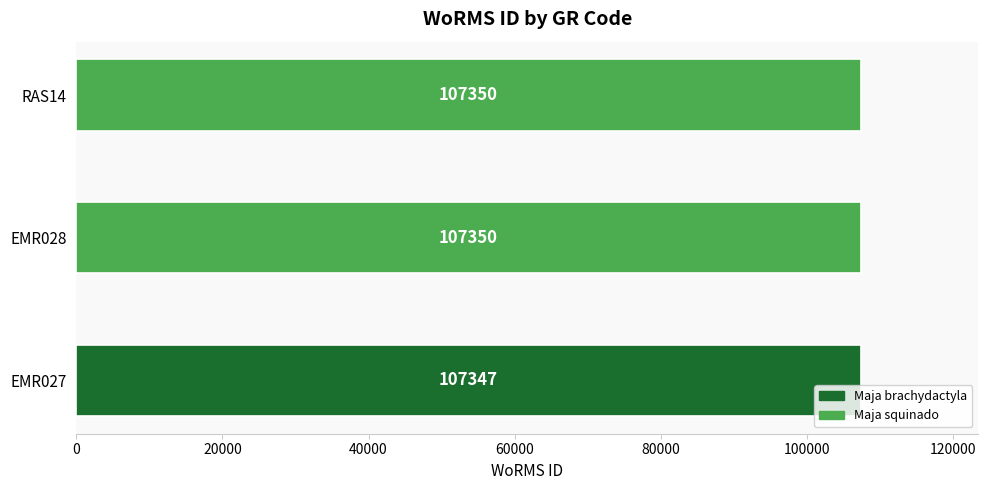

What position from the right is EMR027?

3